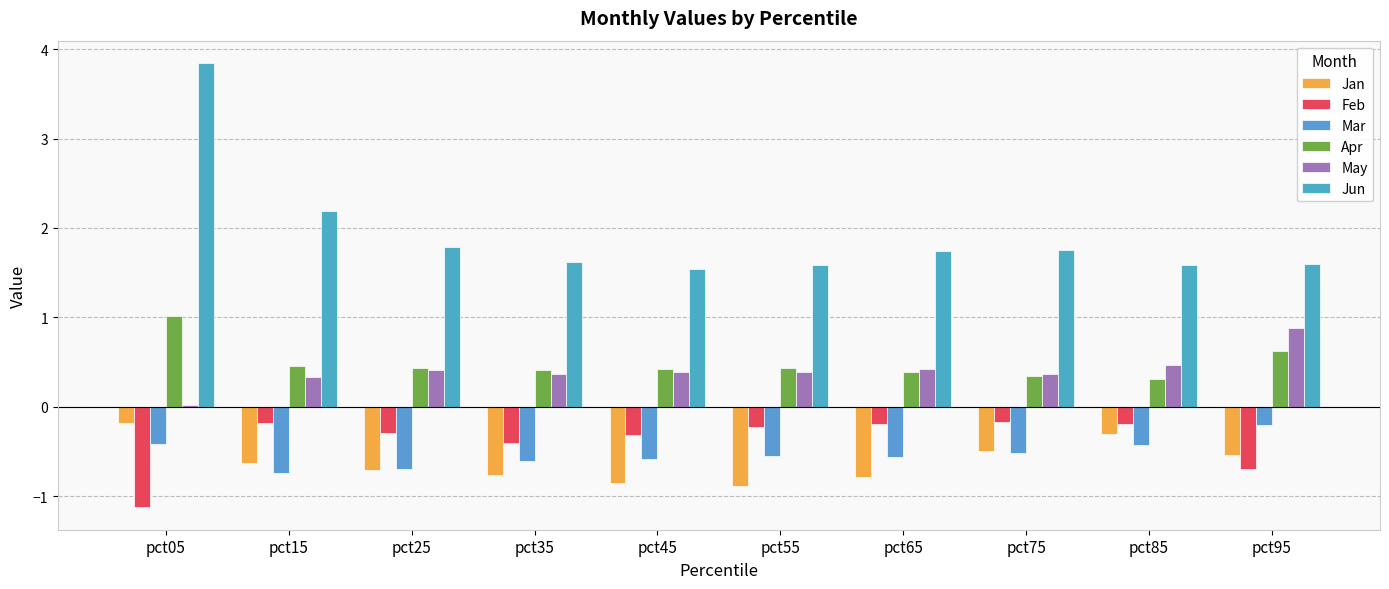

Rank the categories by Feb value from highest to lowest.

pct75, pct15, pct65, pct85, pct55, pct25, pct45, pct35, pct95, pct05